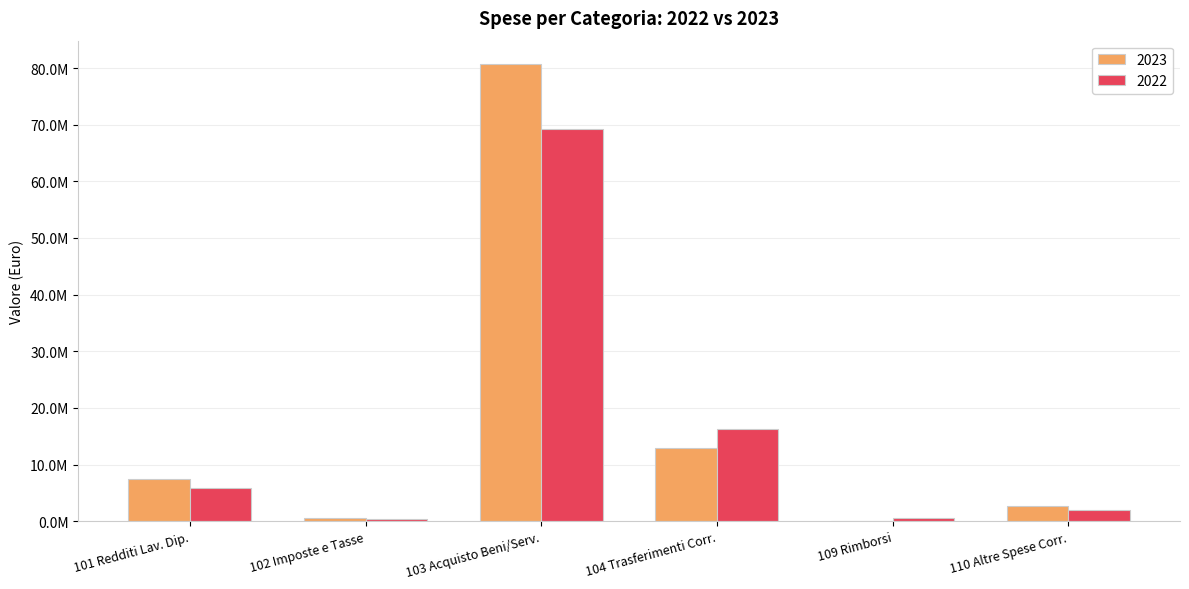

What are all the series names shown in the legend?

2023, 2022